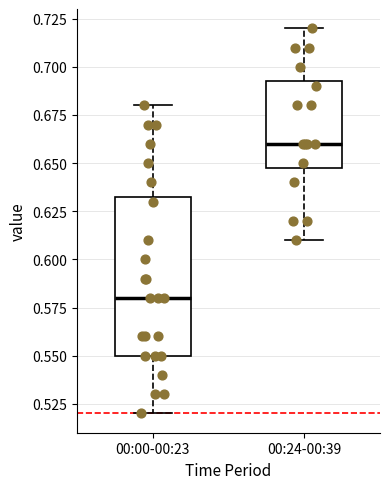

Where is the lower edge of the box for 00:00-00:23 on the y-axis? The values are not printed on the chart, so give them approximately, as read against the axis.

0.550